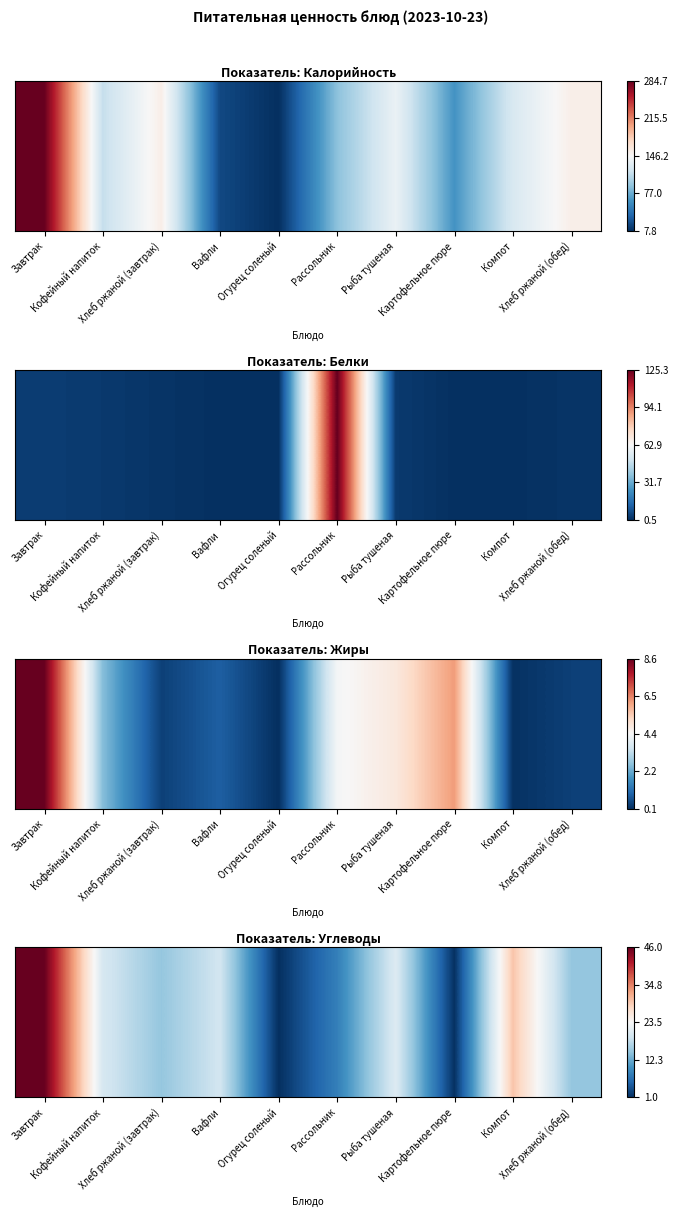

Rank the categories by value from lowest to highest.

Огурец соленый, Картофельное пюре, Рассольник, Хлеб ржаной (завтрак), Хлеб ржаной (обед), Вафли, Кофейный напиток, Рыба тушеная, Компот, Завтрак